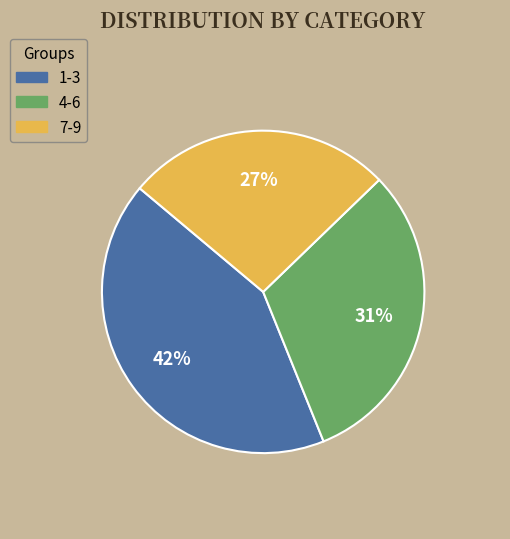

To the nearest percent, what is the average slice percentage?

33%